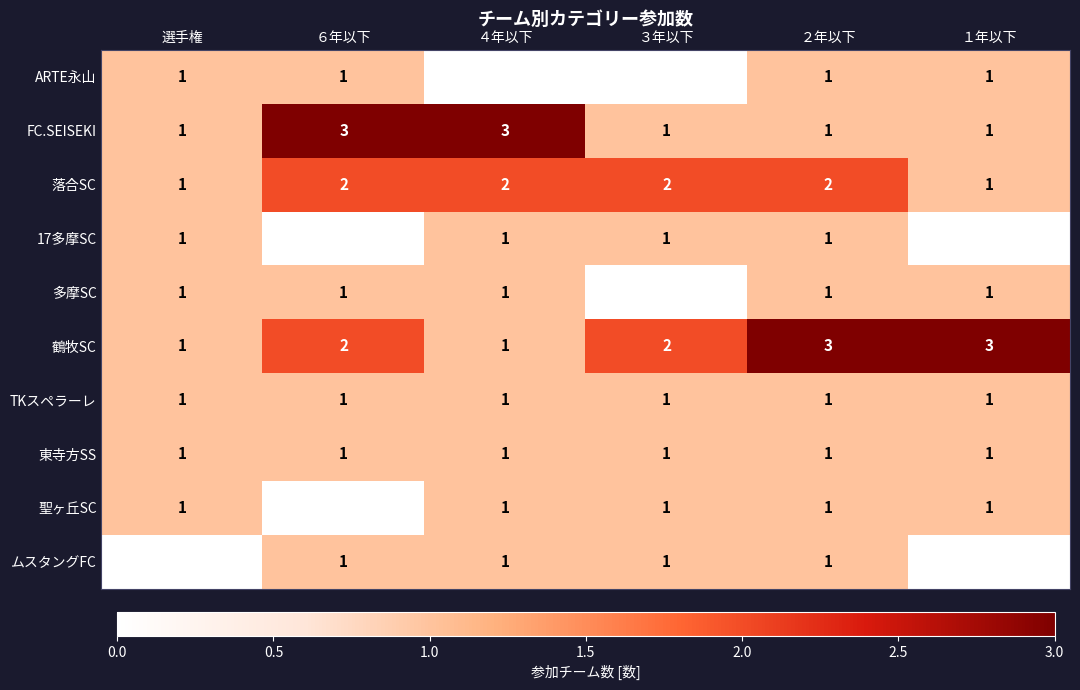

The FC.SEISEKI series shows 2 at ４年以下. True or false?

False